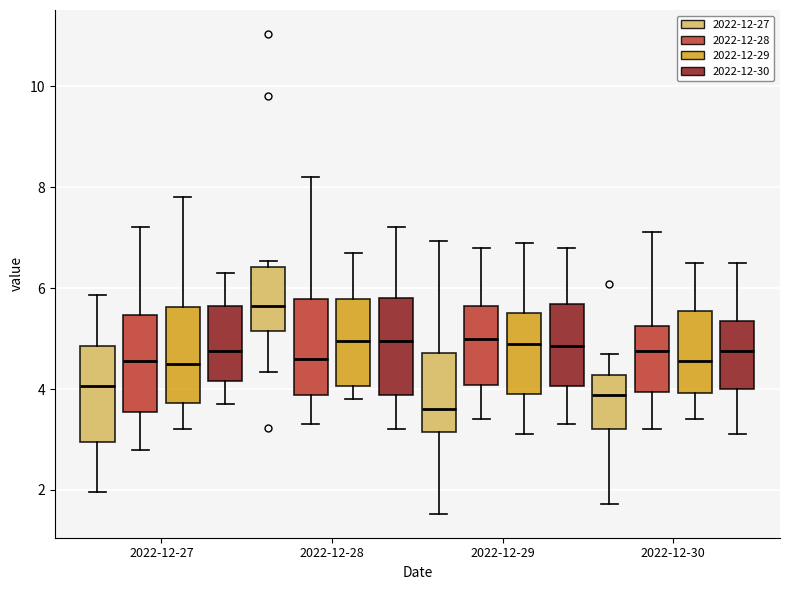

Where does the median line of the box for 2022-12-30 (2022-12-29) sit on the y-axis? The values are not printed on the chart, so give them approximately, as read against the axis.

4.6